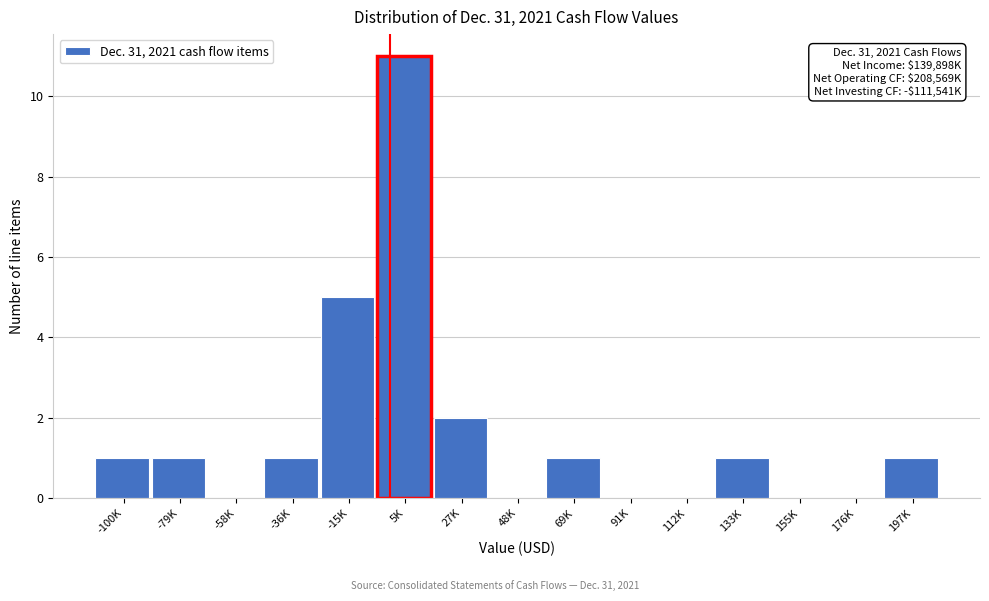

Reading left to right, list all the values displayed in this chart.

-100K=1	-79K=1	-58K=0	-36K=1	-15K=5	5K=11	27K=2	48K=0	69K=1	91K=0	112K=0	133K=1	155K=0	176K=0	197K=1